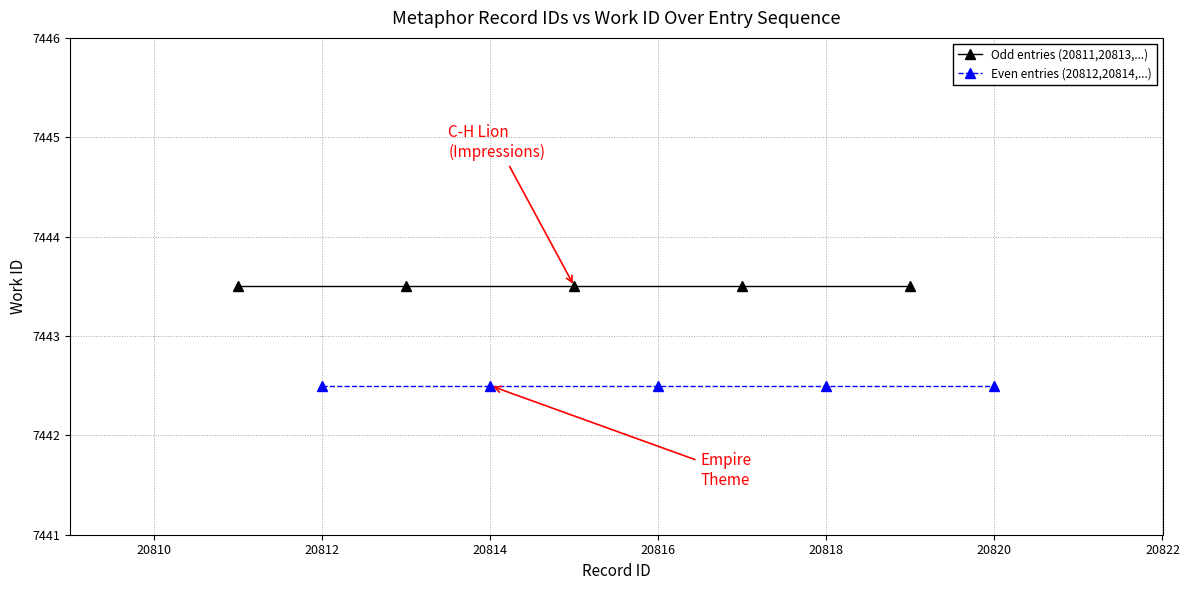

True or false: Even entries (20812,20814,...) and Odd entries (20811,20813,...) intersect in this chart.

False